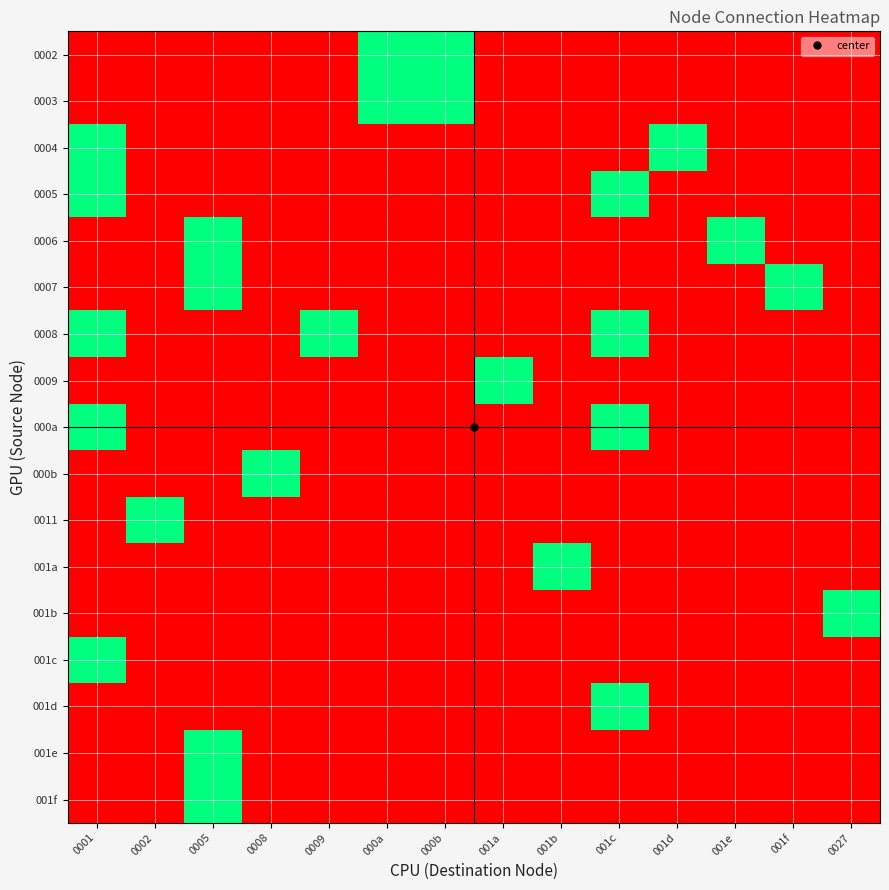

At 000a, list the series in order from smallest to largest.

0004, 0005, 0006, 0007, 0008, 0009, 000a, 000b, 0011, 001a, 001b, 001c, 001d, 001e, 001f, 0002, 0003